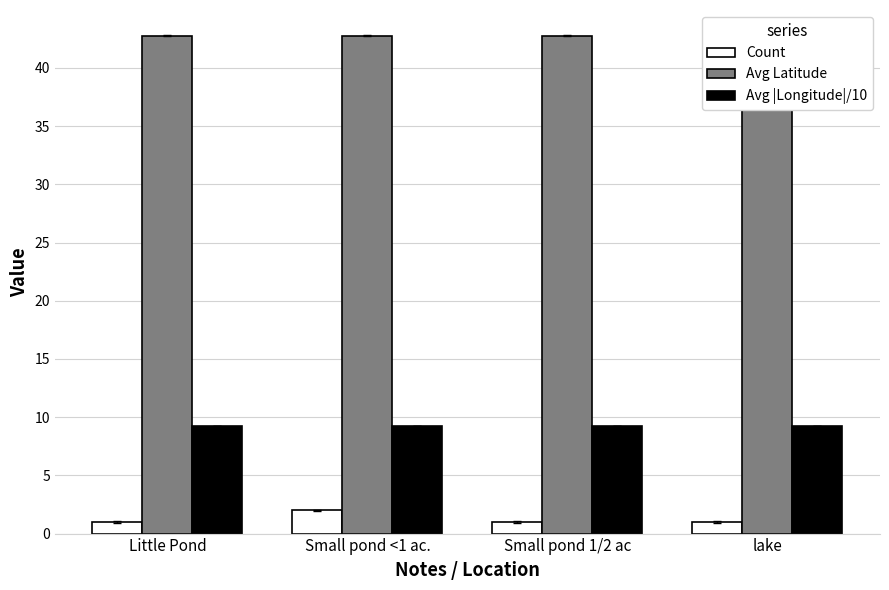

What are all the series names shown in the legend?

Count, Avg Latitude, Avg |Longitude|/10